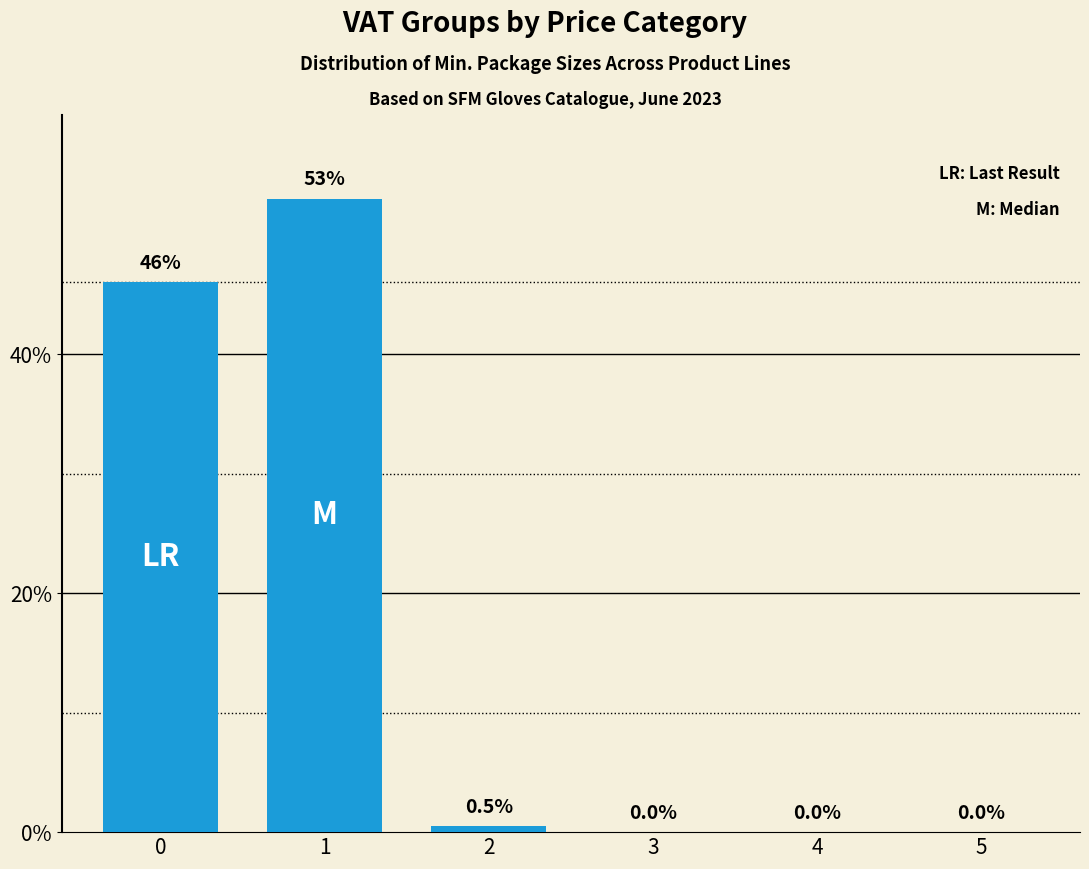

True or false: the data shows 35.5 at 4.

False